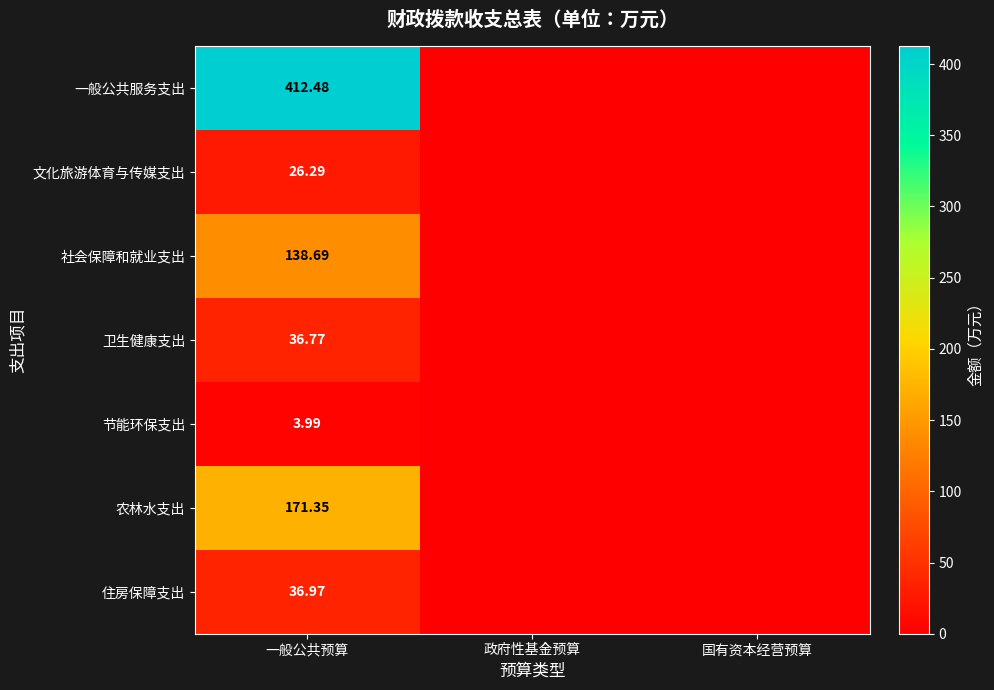

True or false: 文化旅游体育与传媒支出 has a value of 0.0 at 国有资本经营预算.

True